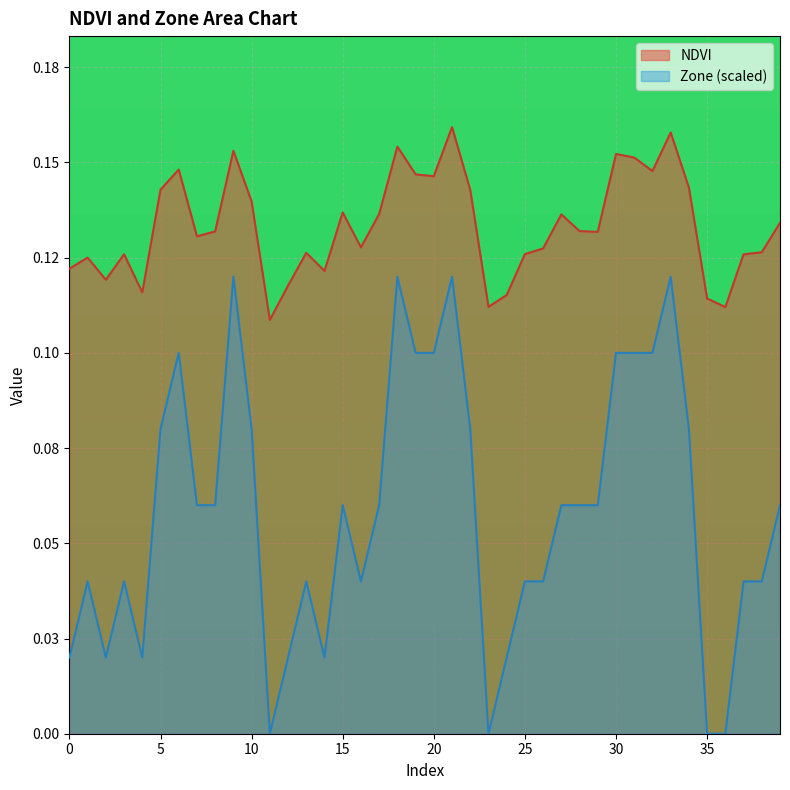

What is the greatest value displayed?

0.2